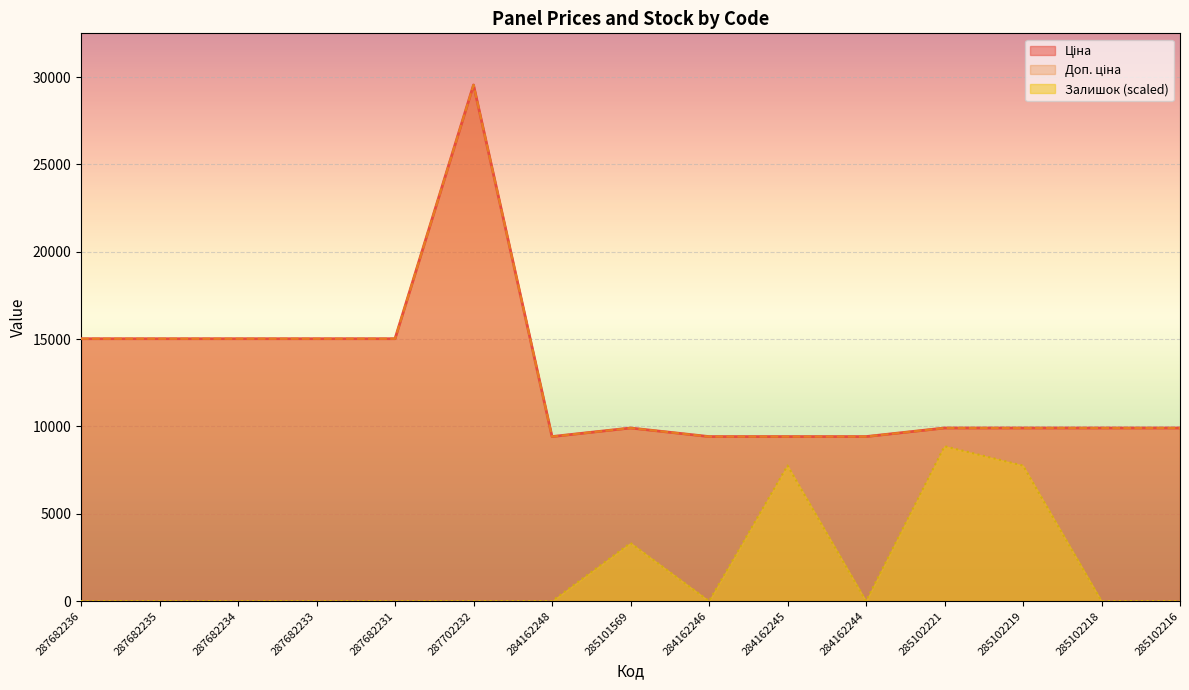

Which category has the highest value in the Доп. ціна series?

287702232